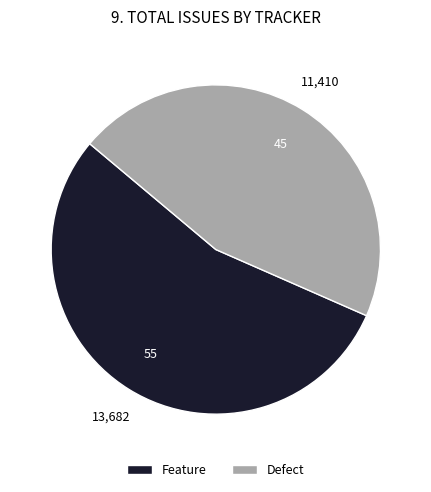

What is the majority slice?

Feature